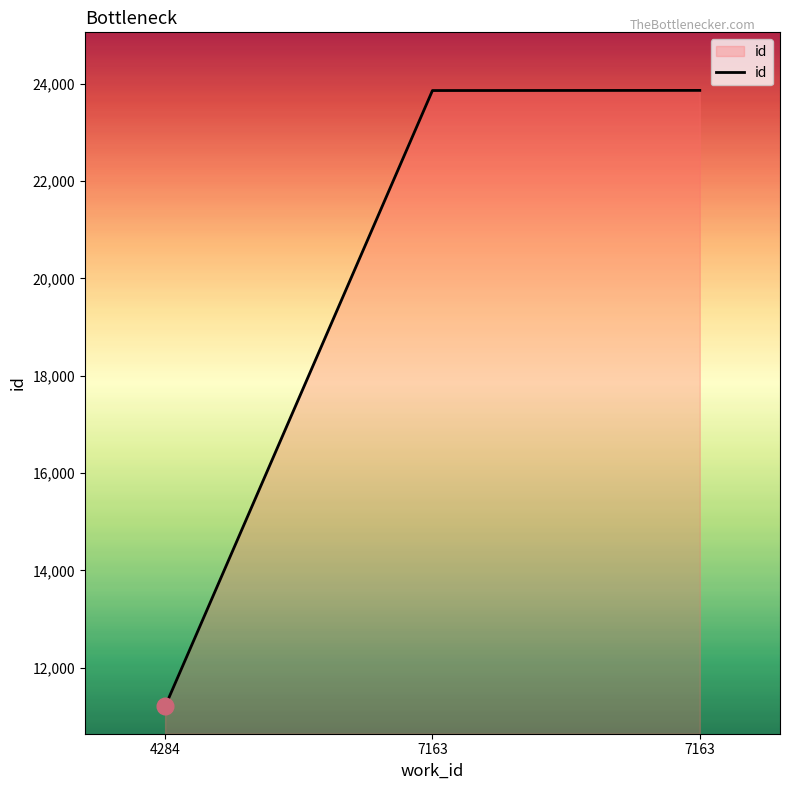

How many values are below 23860?

1